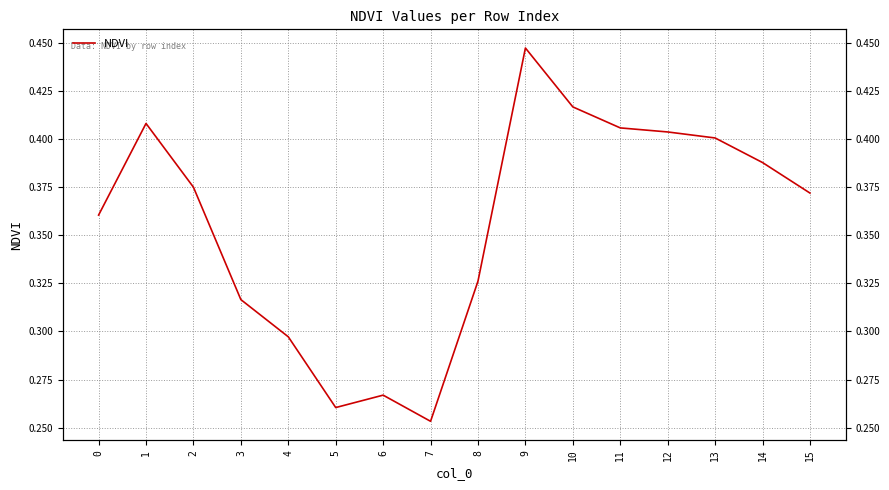

What is the value of the 14th point from the left?

0.4